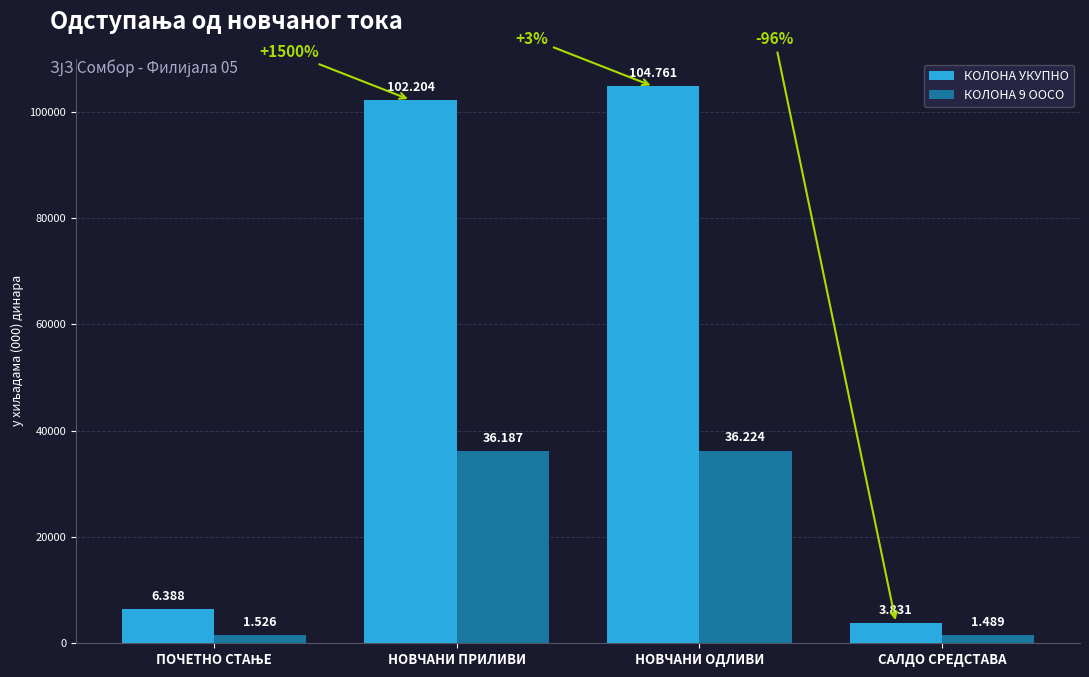

At which category is the sum across all series the highest?

НОВЧАНИ ОДЛИВИ